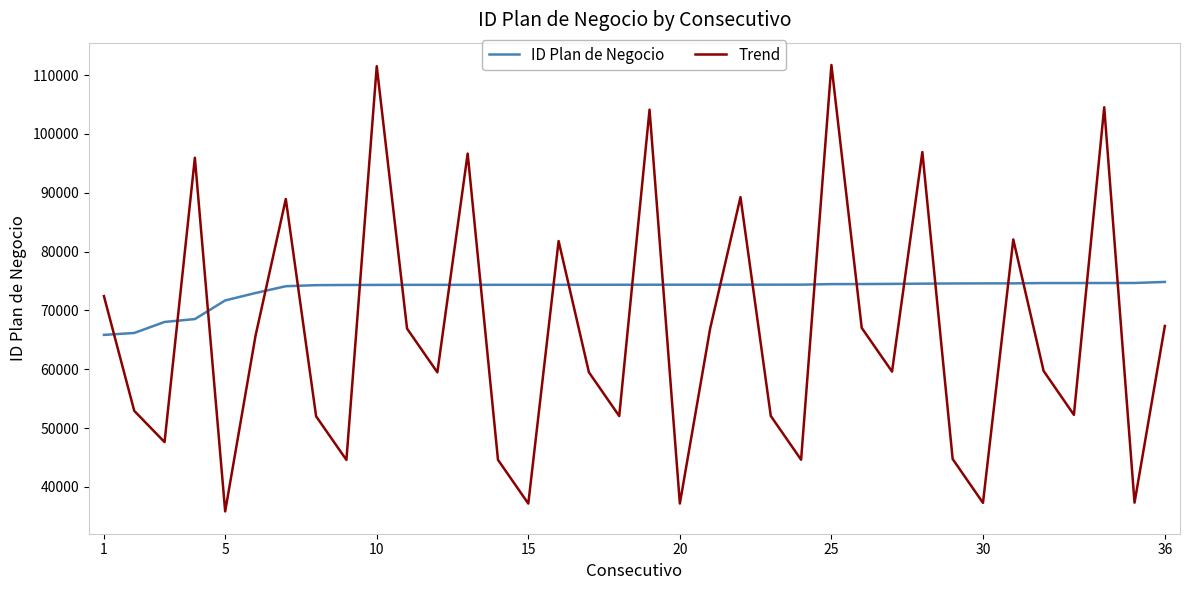

What is the minimum value shown in the chart?

35852.0